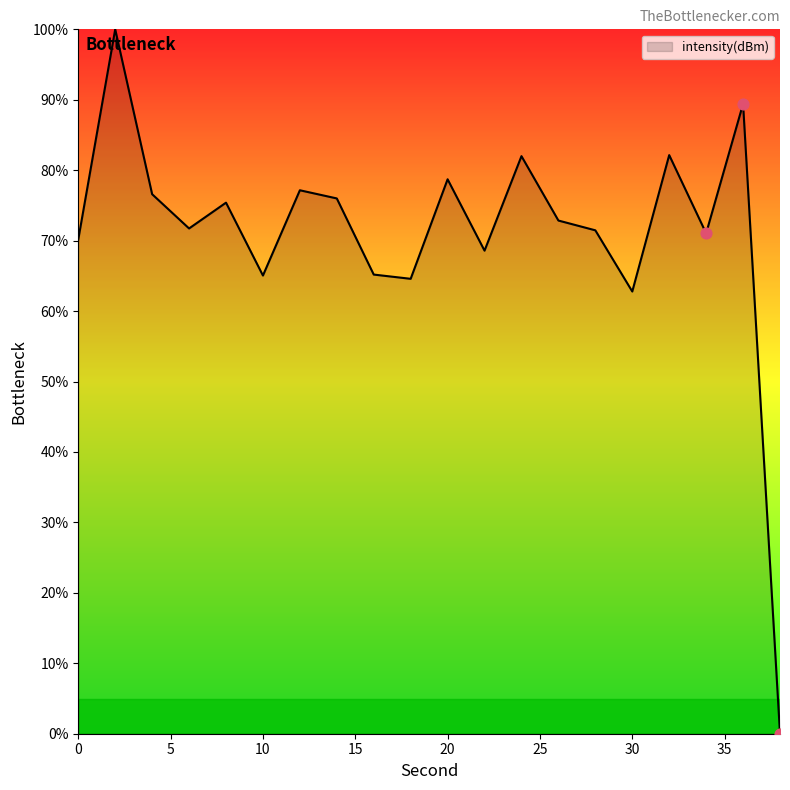

What is the difference between the maximum and minimum values?

100.0